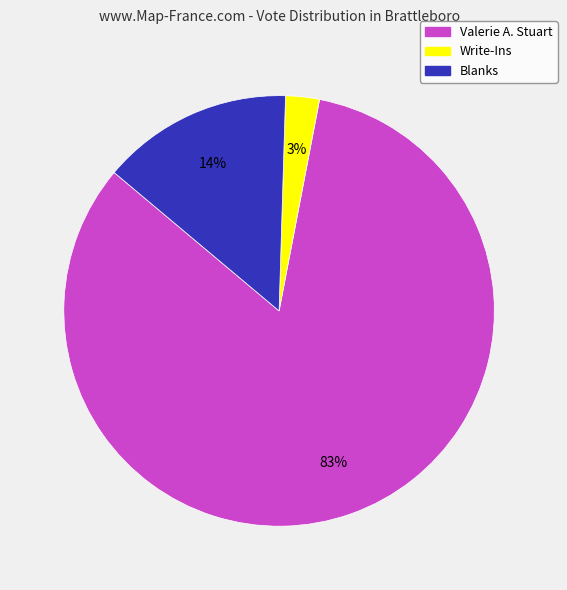

Is there any slice that represents more than half of the pie?

Yes